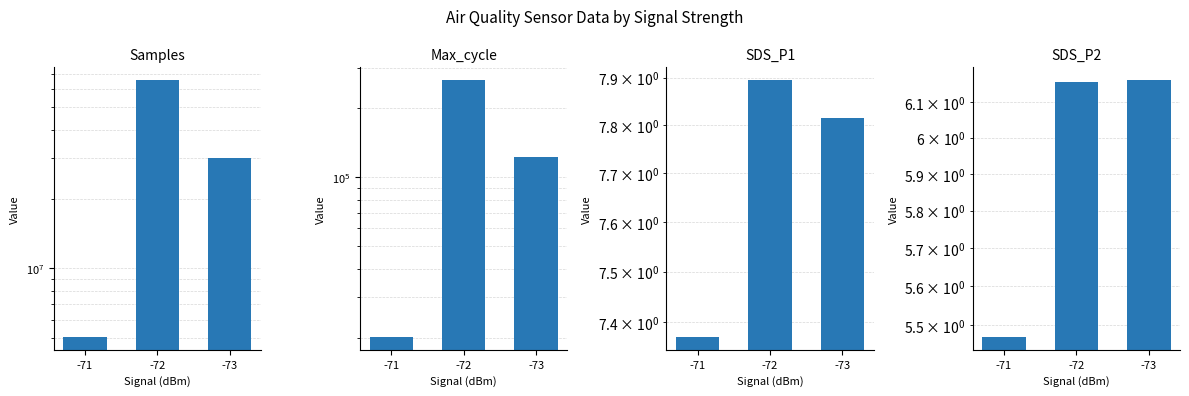

Does the chart contain any negative values?

No